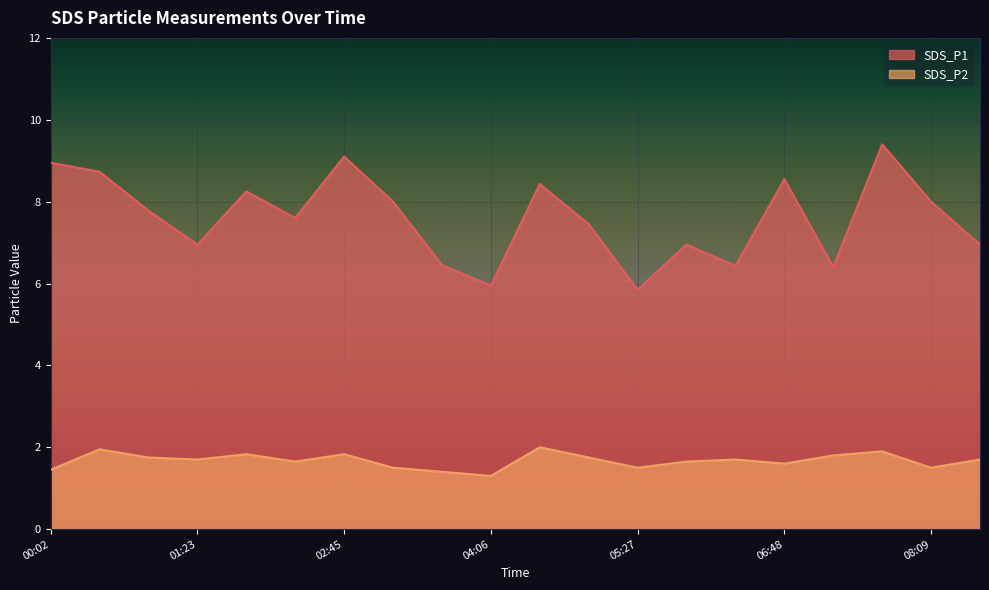

How many data points in SDS_P1 are less than 7?

8